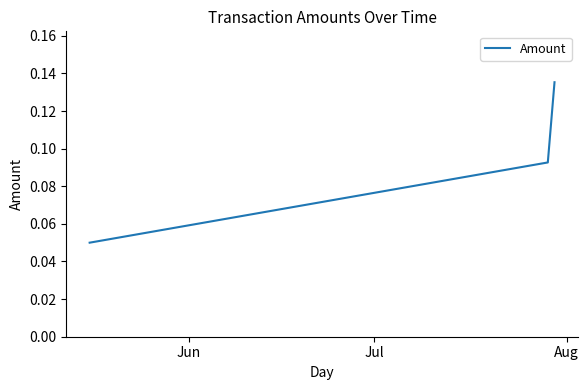

What is the sum of all values?

0.3